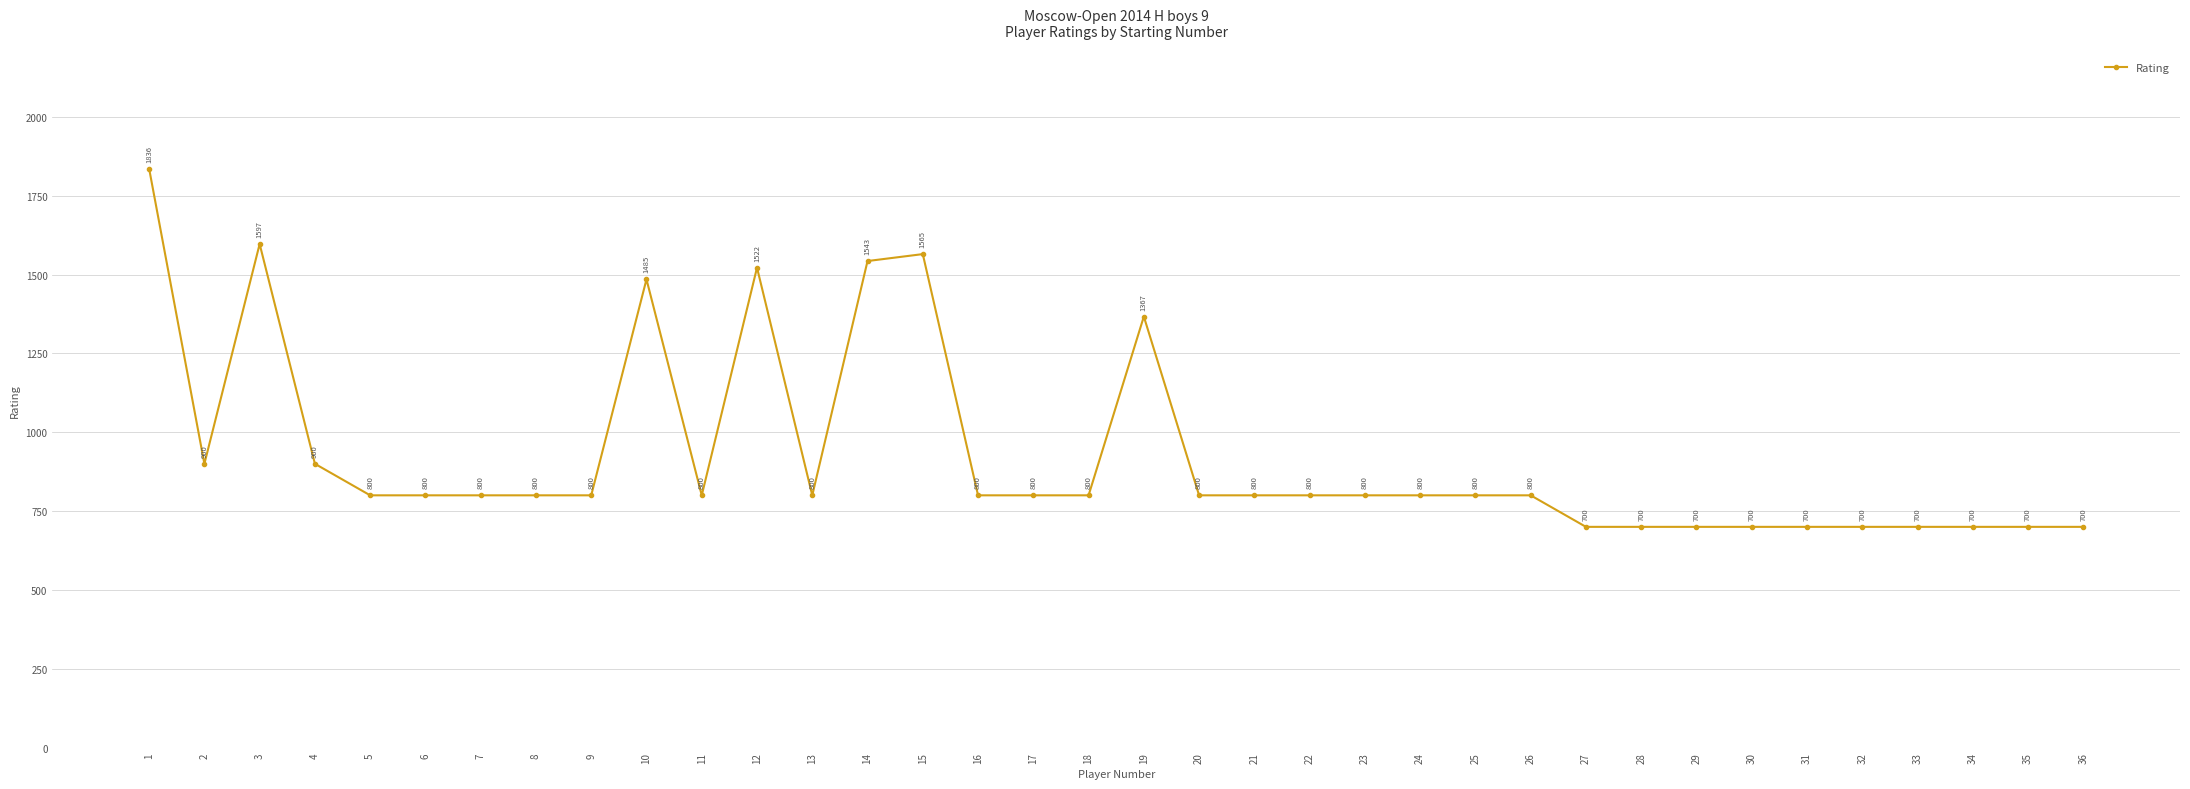

Reading left to right, extract all data points from this chart.

1=1836	2=900	3=1597	4=900	5=800	6=800	7=800	8=800	9=800	10=1485	11=800	12=1522	13=800	14=1543	15=1565	16=800	17=800	18=800	19=1367	20=800	21=800	22=800	23=800	24=800	25=800	26=800	27=700	28=700	29=700	30=700	31=700	32=700	33=700	34=700	35=700	36=700